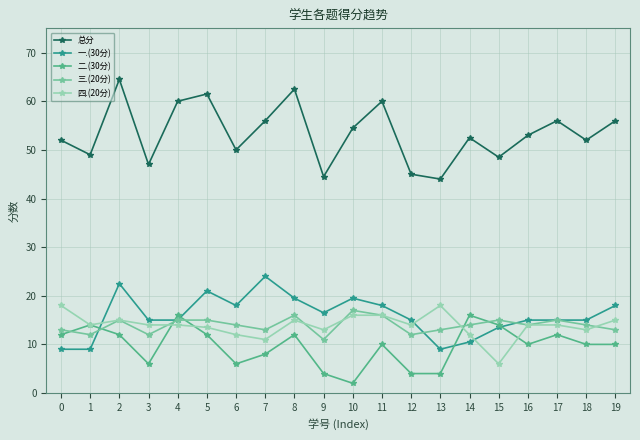

Does the chart have visible grid lines?

Yes